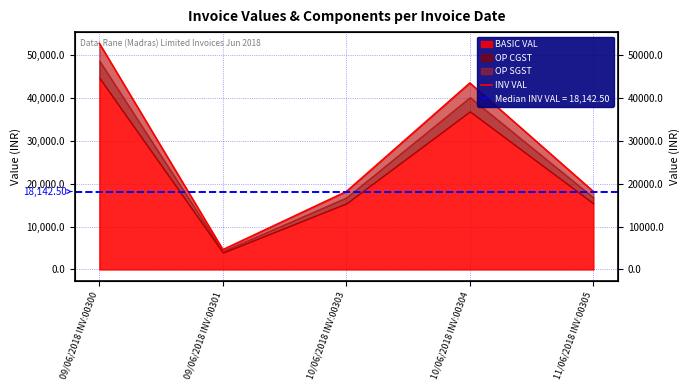

True or false: the data has more than 0 interior local peaks.

True